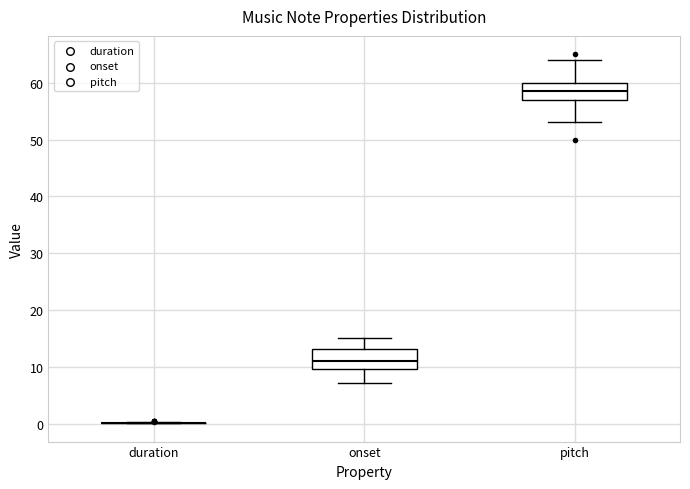

Reading left to right, transcribe this box plot: for each box, give where its median line is, the range the box spans, and where its two whiskers end, as read against the y-axis. The values are not printed on the chart, so give them approximately, as read against the axis.

duration: box collapsed to a line at 0, whiskers 0 to 0
onset: median 11, box 10 to 13, whiskers 7 to 15
pitch: median 59, box 57 to 60, whiskers 53 to 64